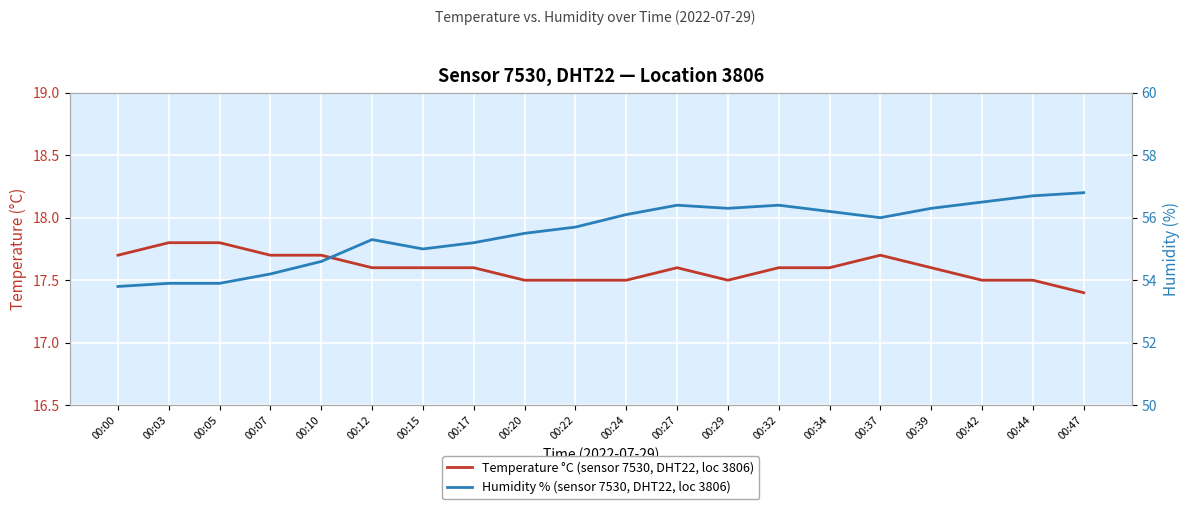

Rank the series by their maximum value, from highest to lowest.

Humidity % (sensor 7530, DHT22, loc 3806), Temperature °C (sensor 7530, DHT22, loc 3806)